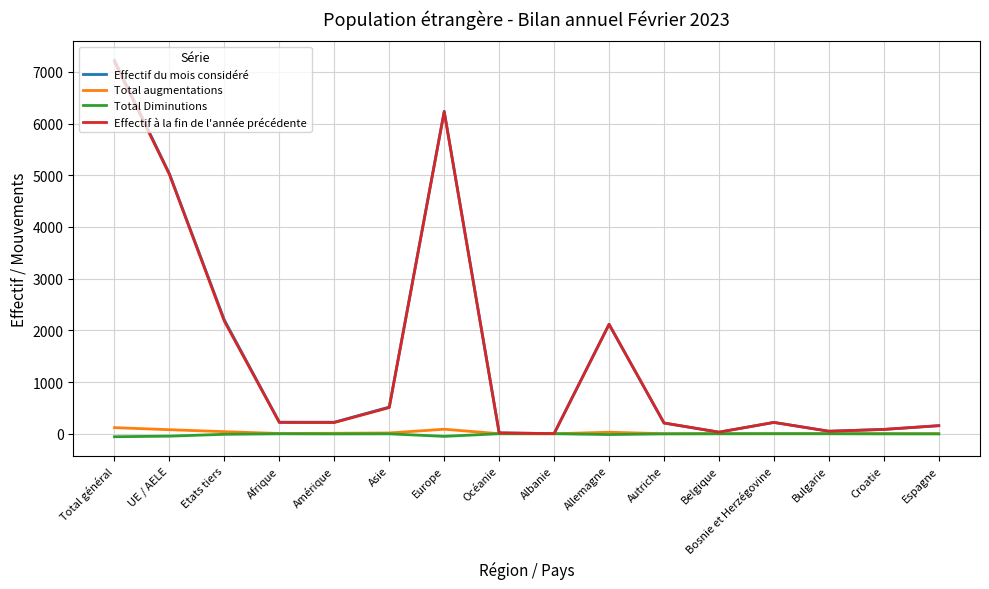

Does the chart display data point markers on the line(s)?

No